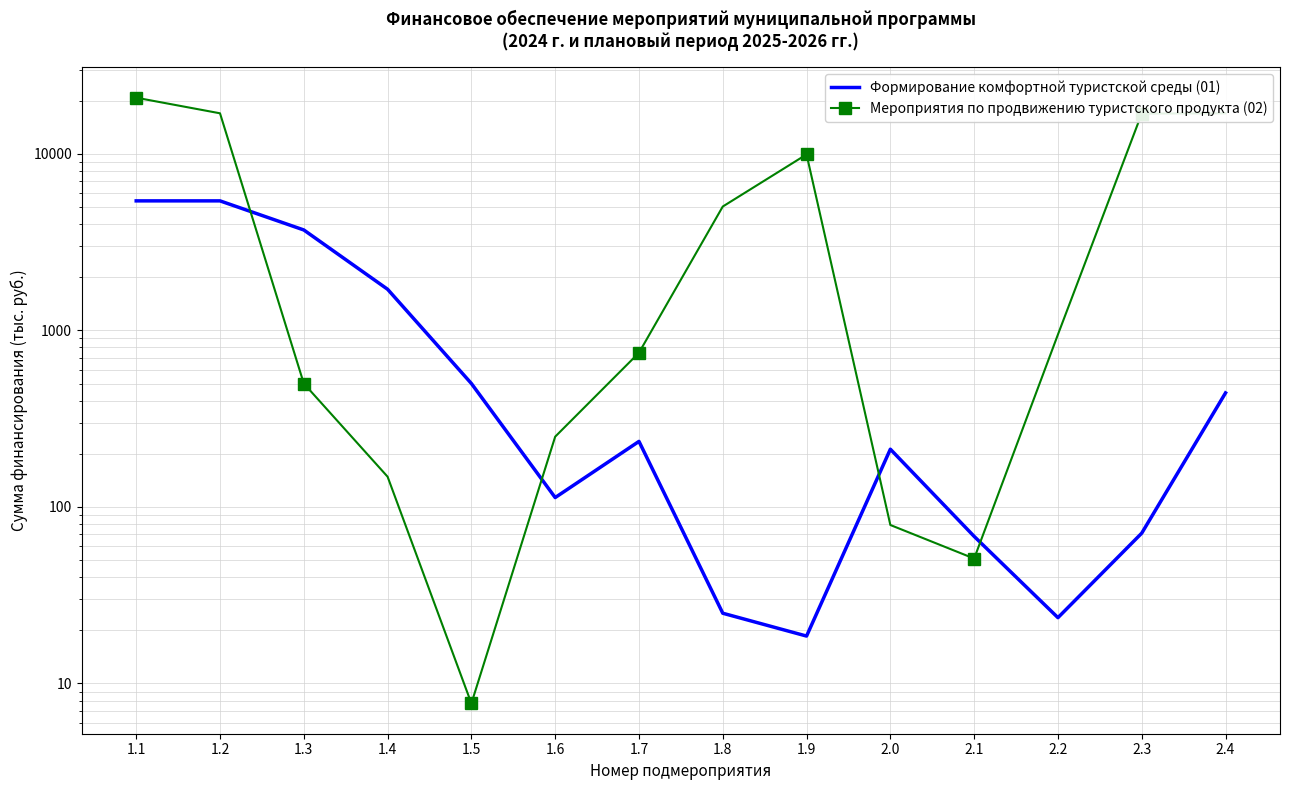

Which series changed the most between 1.3 and 1.6?

Формирование комфортной туристской среды (01)